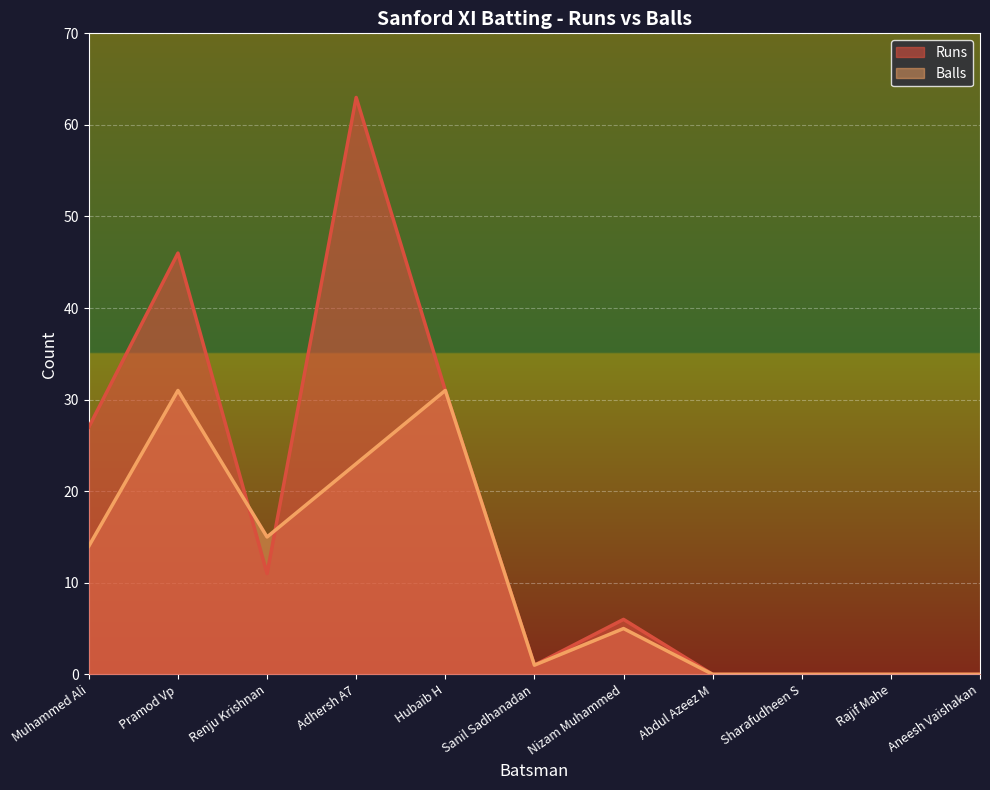

What is the sum of all Runs values?

185